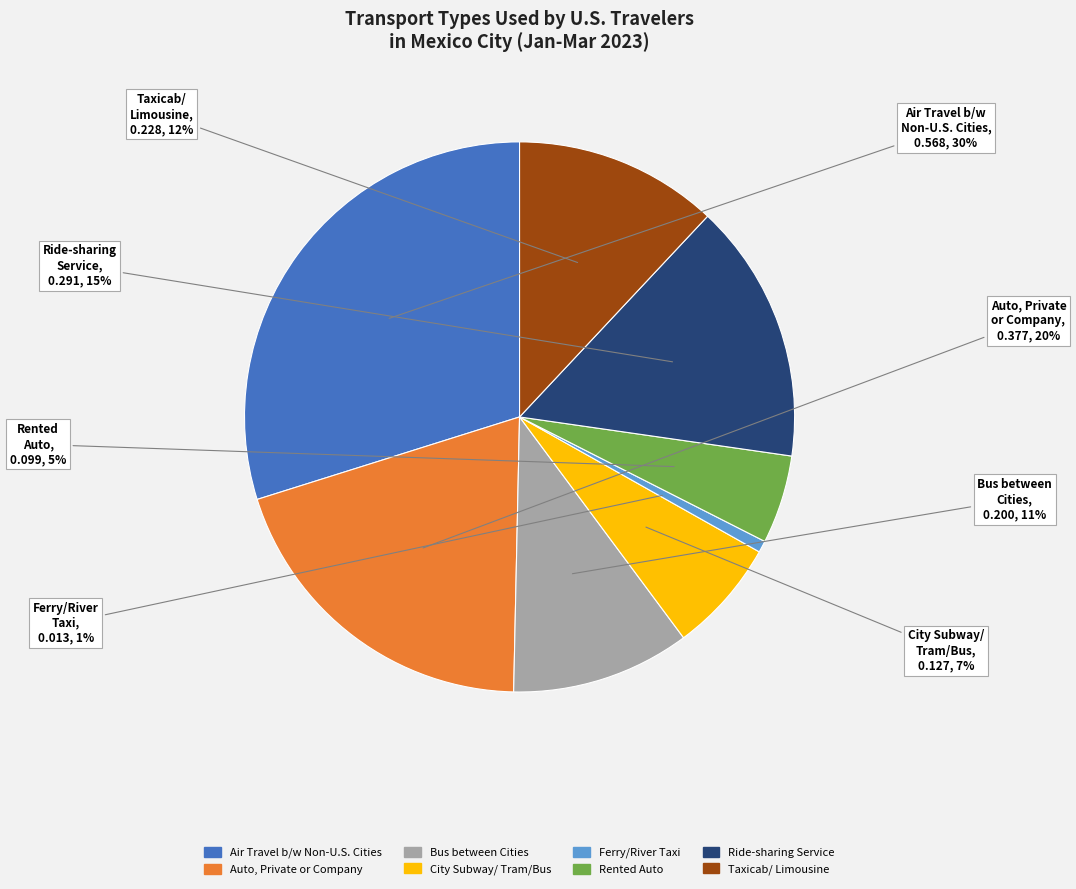

To the nearest percent, what is the difference between the largest and smallest slice percentages?

29%